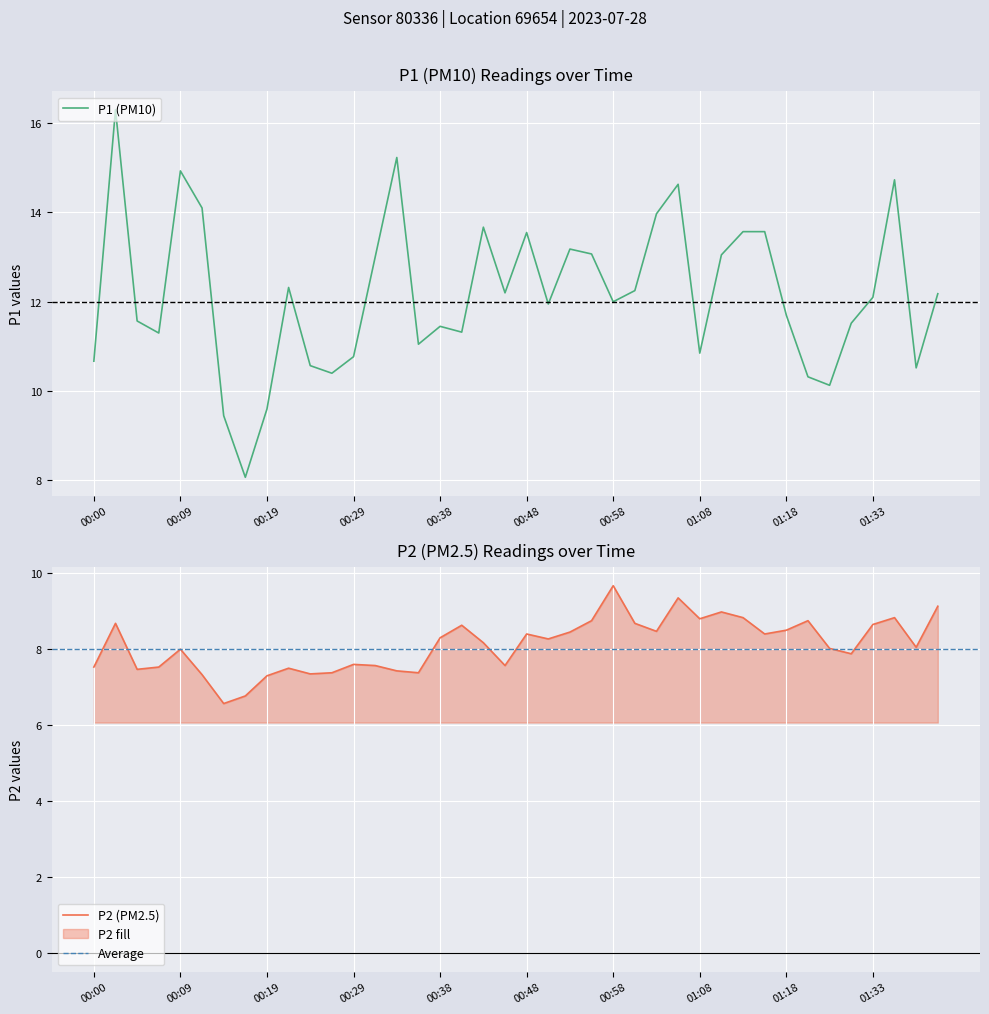

Rank the series by their maximum value, from lowest to highest.

P2, P1